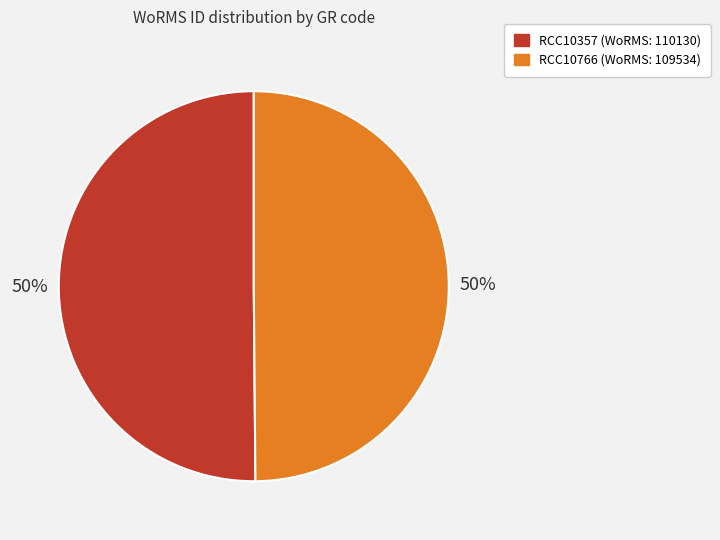

To the nearest percent, what is the combined percentage of RCC10357 and RCC10766?

100%